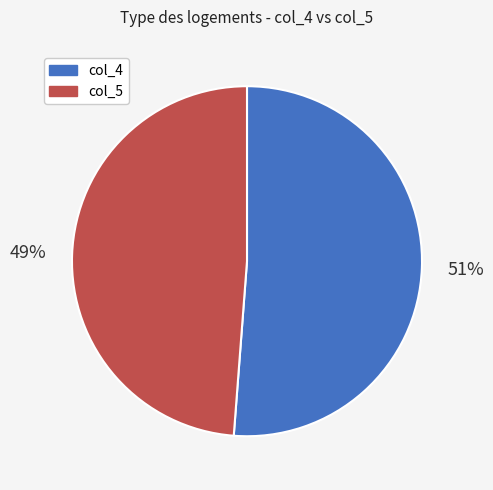

To the nearest percent, what is the combined percentage of col_4 and col_5?

100%